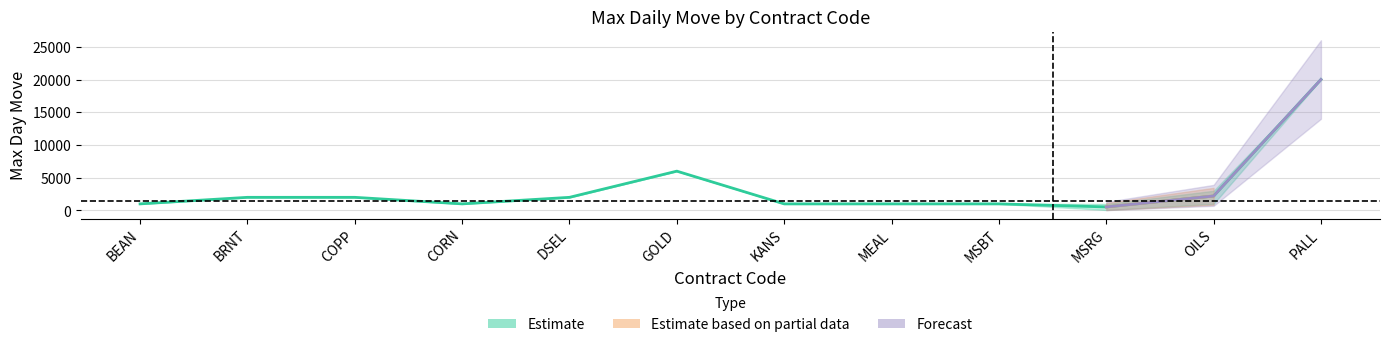

Which label corresponds to the largest value in the chart?

PALL